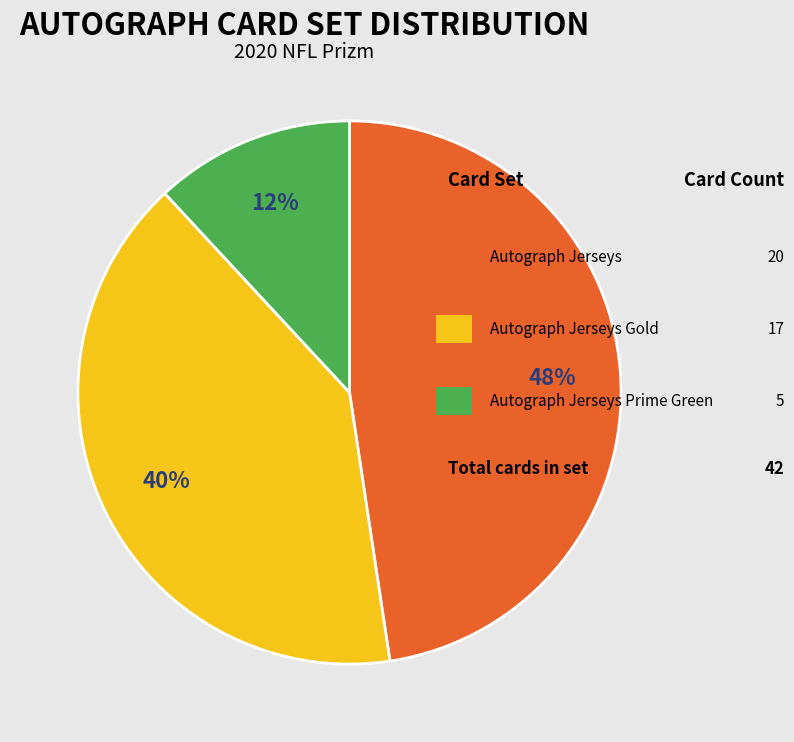

To the nearest percent, what is the difference between the largest and smallest slice percentages?

36%